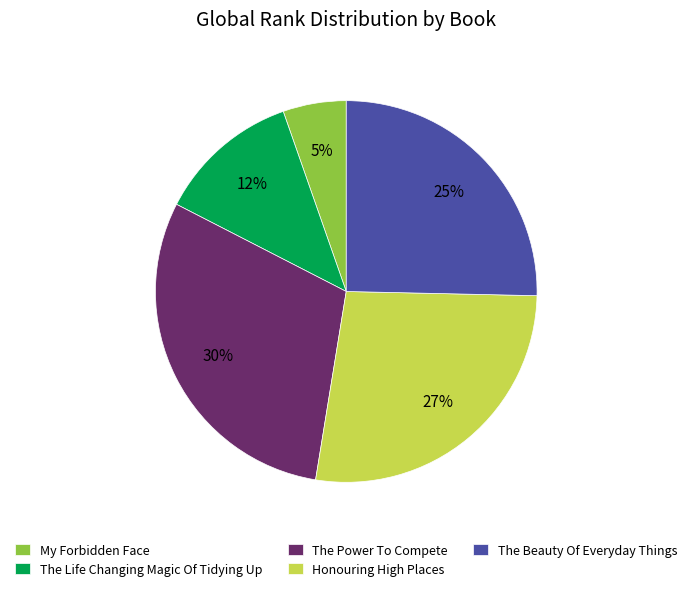

Approximately how many times larger is the value at The Life Changing Magic Of Tidying Up compared to Honouring High Places?

0.4